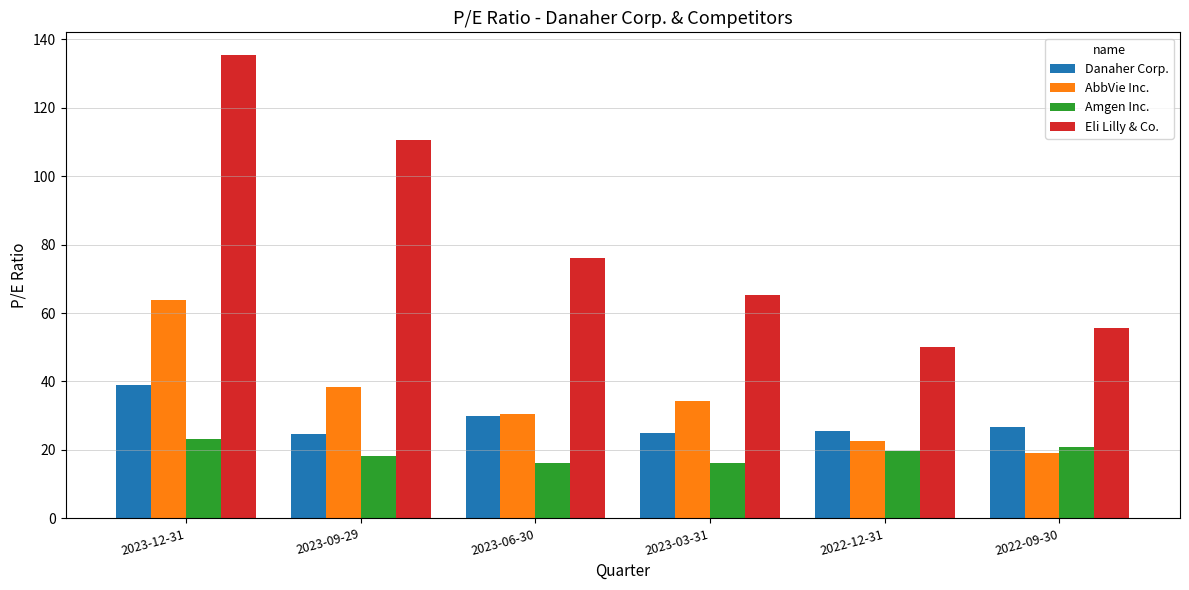

What is the lowest value of the Eli Lilly & Co. series?

50.1